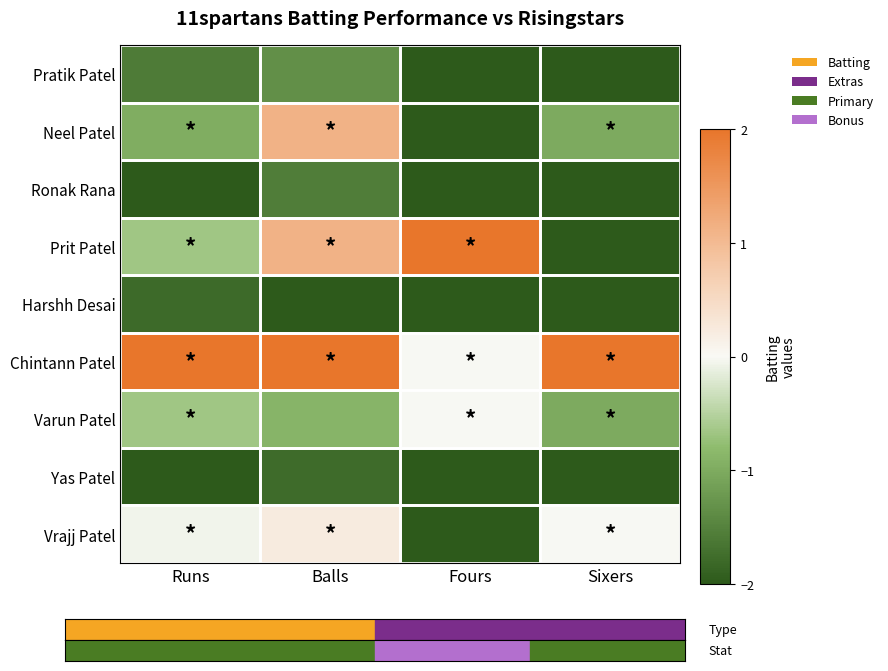

At which category is the sum across all series the highest?

Balls